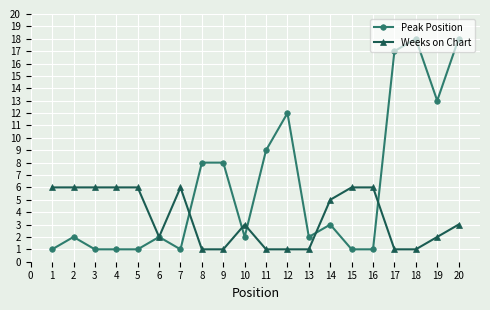

What is the value of the Peak Position point at the 15th from the left?

1